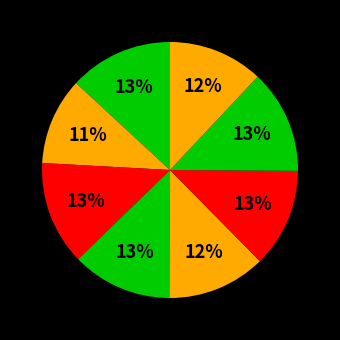

How many slices are in this pie chart?

8